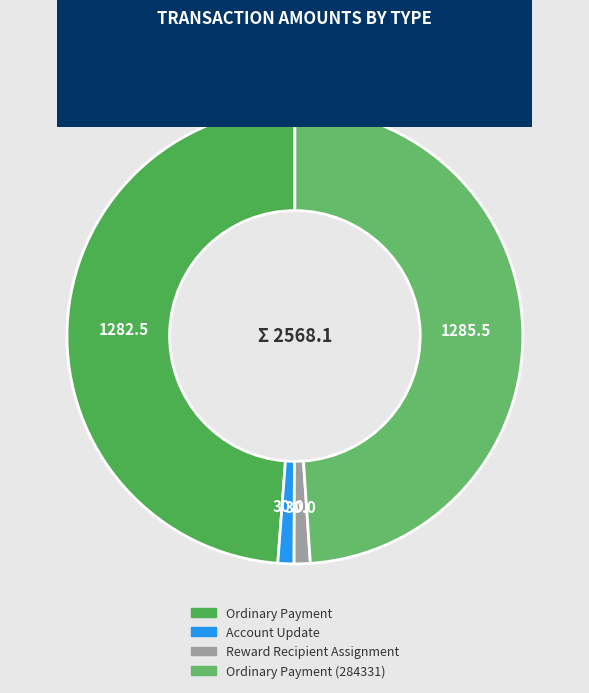

To the nearest percent, what is the difference between the largest and smallest slice percentages?

50%